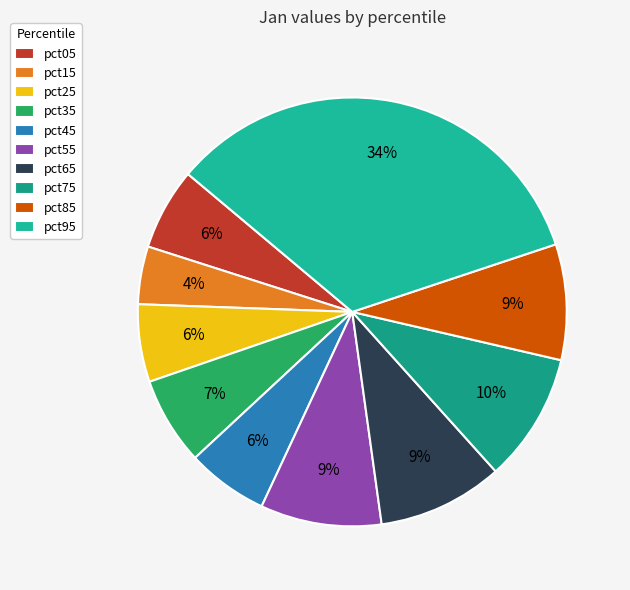

Rank the categories by value from highest to lowest.

pct95, pct75, pct65, pct55, pct85, pct35, pct05, pct45, pct25, pct15